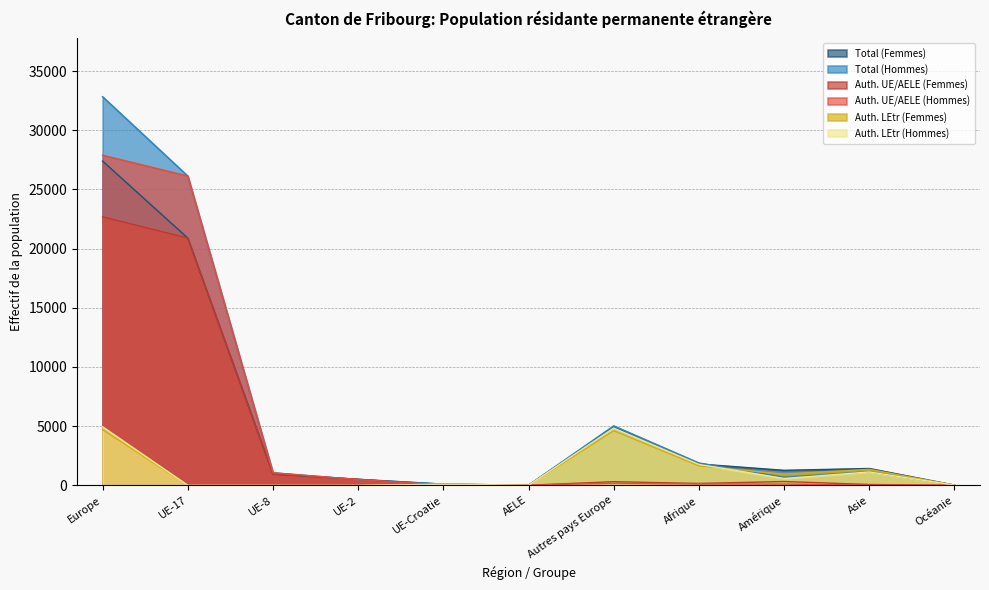

Which series ends up on top after the final intersection of Auth. LEtr (Femmes) and Auth. LEtr (Hommes)?

Auth. LEtr (Hommes)